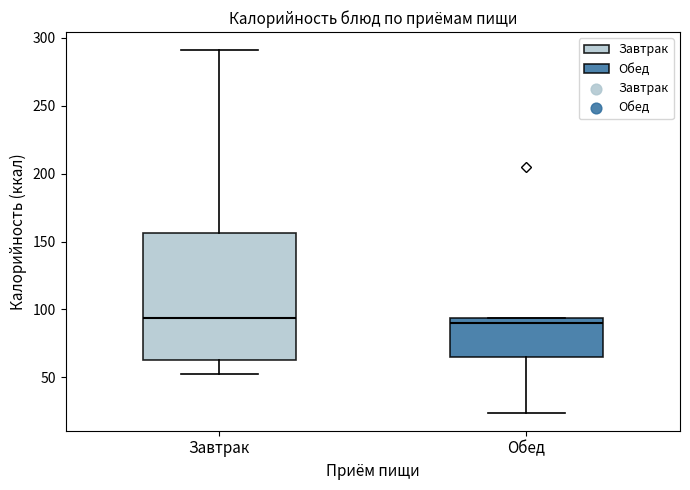

Reading left to right, read every box against the y-axis: the position of its median line, the range the box covers, and the ends of its whiskers. The values are not printed on the chart, so give them approximately, as read against the axis.

Завтрак: median 95, box 60 to 155, whiskers 50 to 290
Обед: median 90, box 65 to 95, whiskers 25 to 95